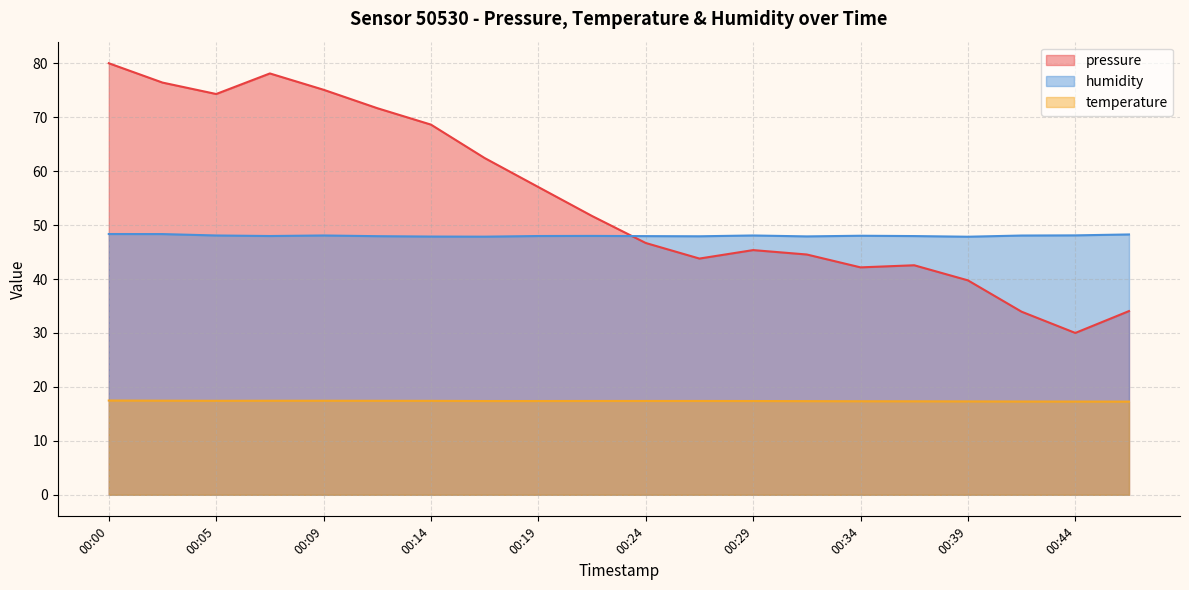

List the series in order of their peak value, lowest first.

temperature, humidity, pressure